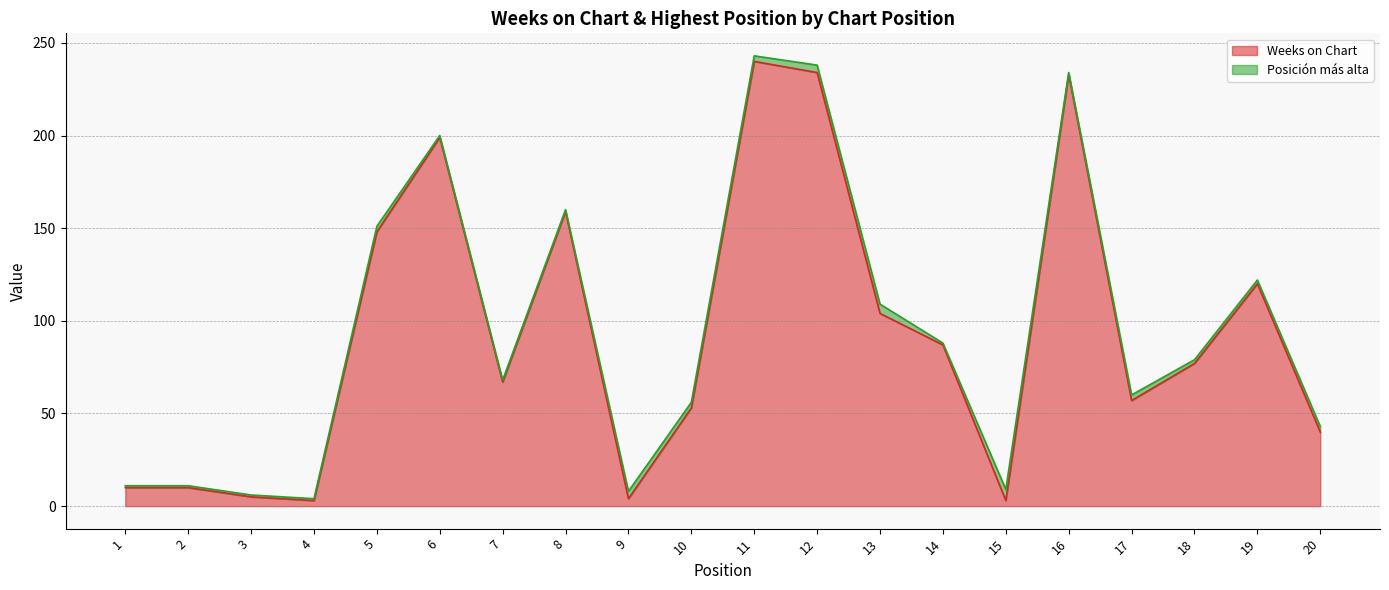

What is the ratio of the value at 6 to the value at 12?

0.9